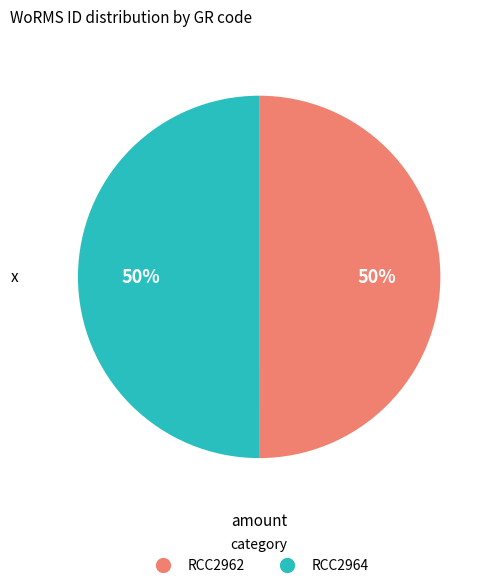

To the nearest percent, what portion does RCC2964 represent?

50%